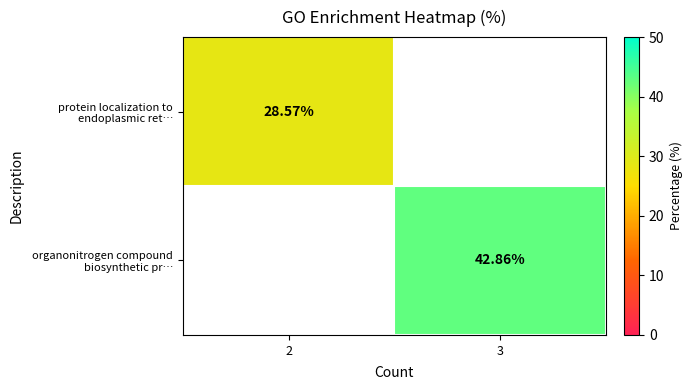

How many series are shown in this chart?

2